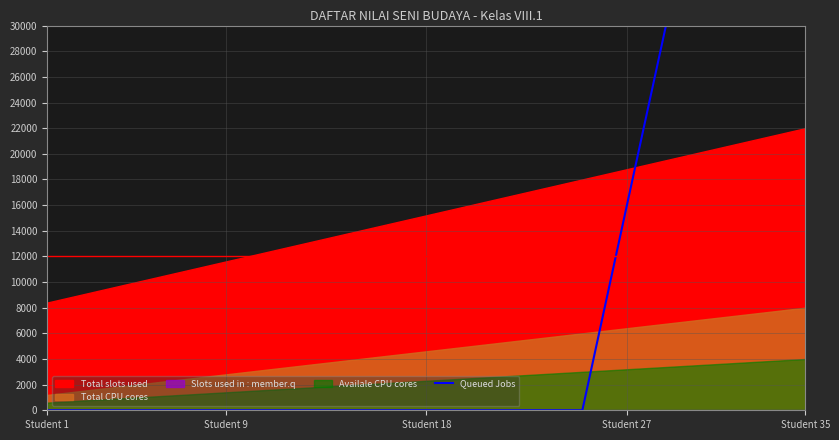

How many lines are shown in the chart?

1